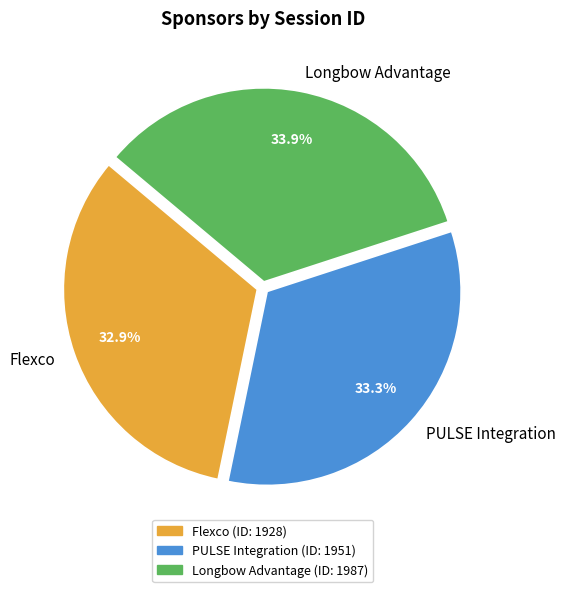

Is there any slice that represents more than half of the pie?

No